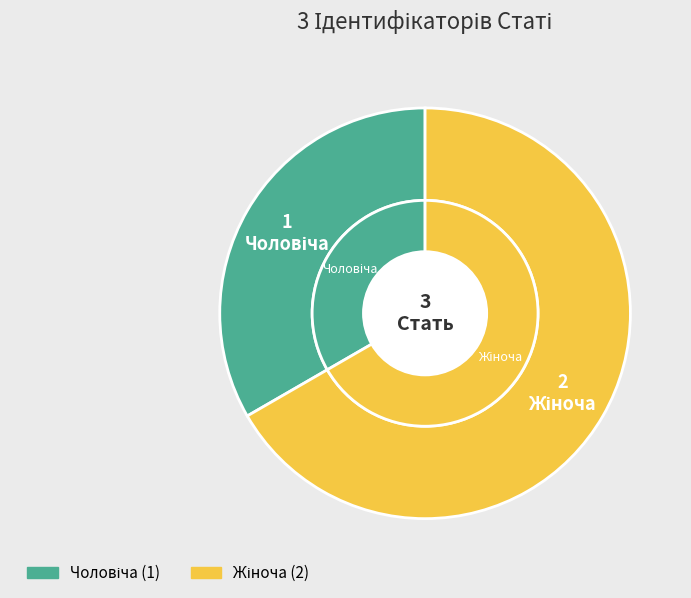

To the nearest percent, what percentage of the pie is Чоловіча?

33%